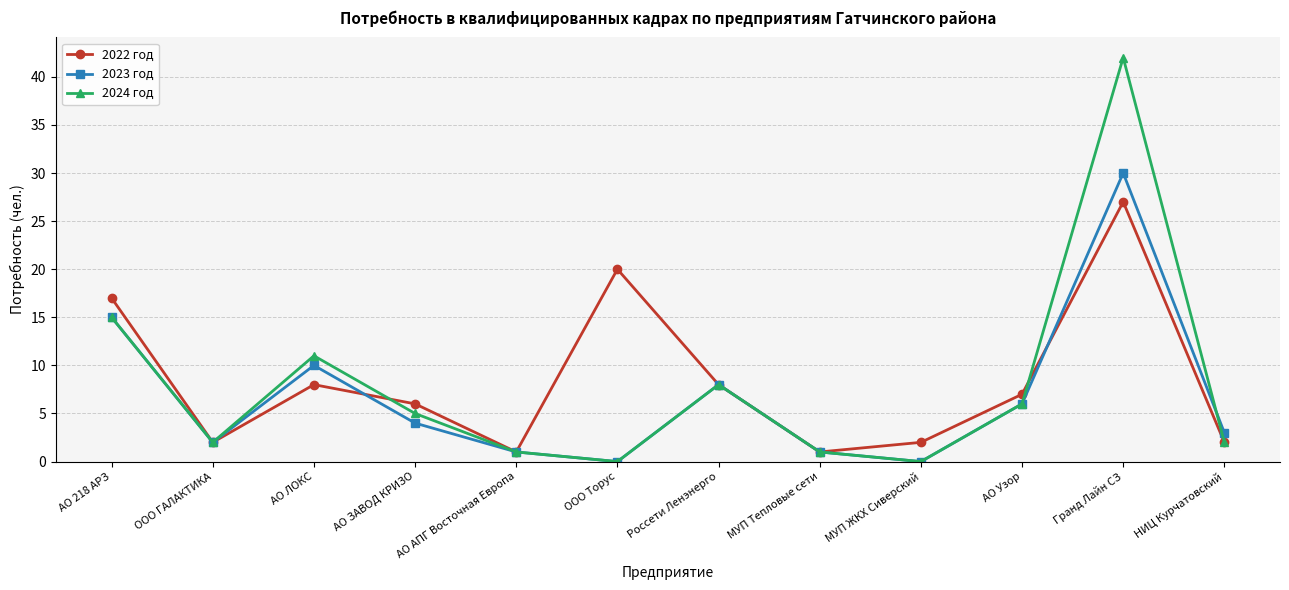

How many lines are shown in the chart?

3